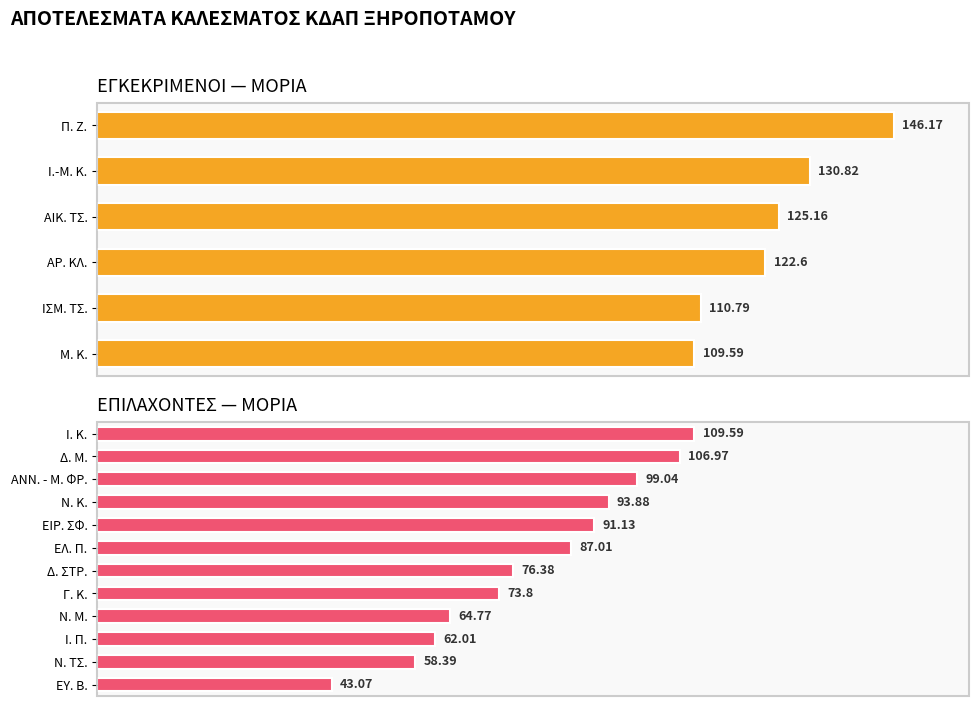

What is the maximum value shown in the chart?

146.2